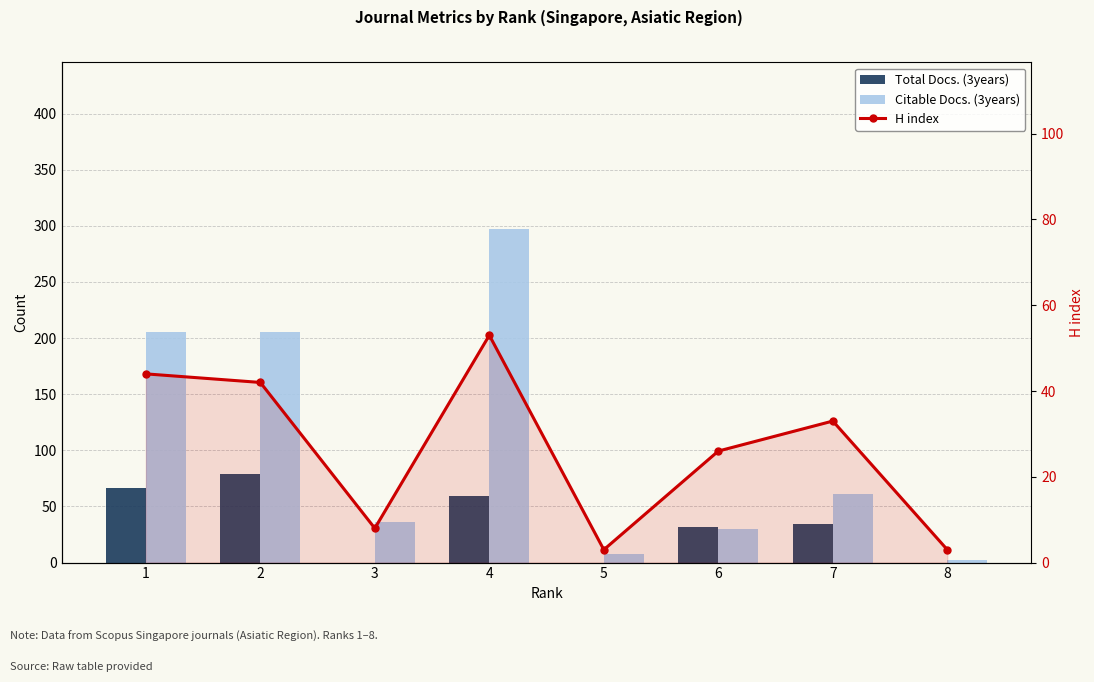

Reading right to left, extract all data points from this chart.

Total Docs. (3years): 8=0	7=34	6=32	5=0	4=59	3=0	2=79	1=66
Citable Docs. (3years): 8=2	7=61	6=30	5=8	4=297	3=36	2=205	1=205
H index: 8=3	7=33	6=26	5=3	4=53	3=8	2=42	1=44